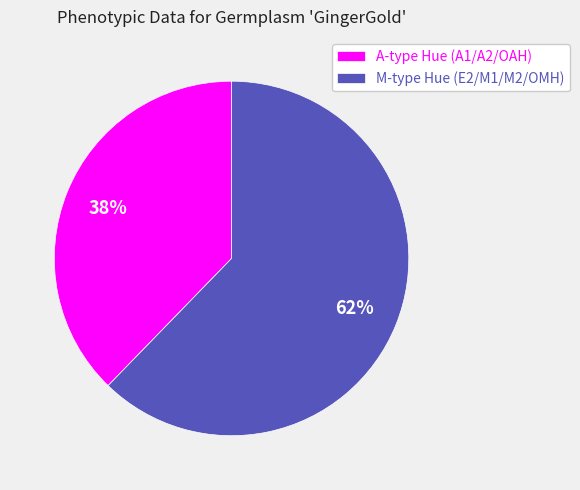

What is the largest slice in the pie chart?

M-type Hue (E2/M1/M2/OMH)